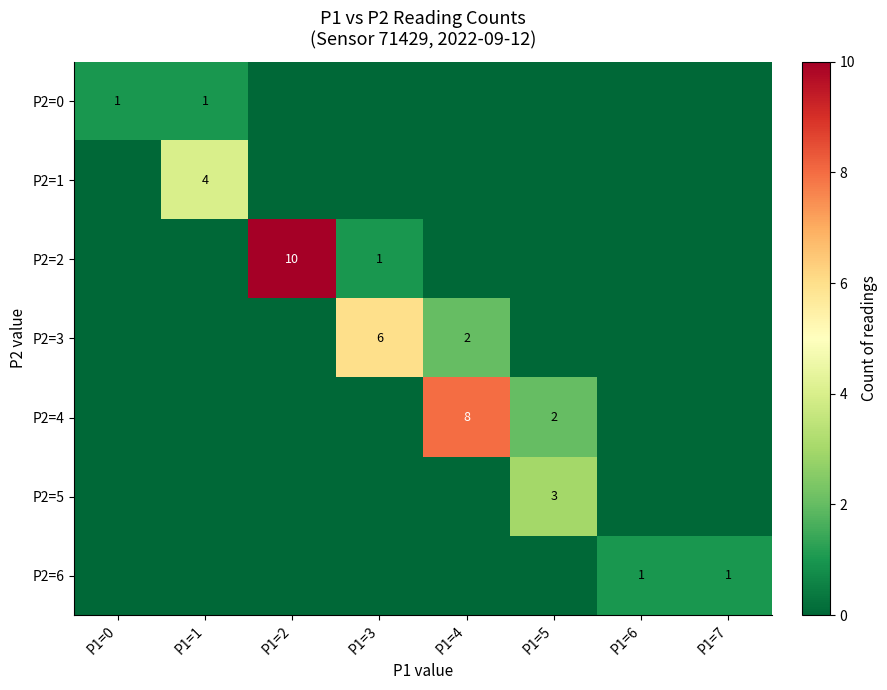

True or false: P2=1 has a value of 4 at P1=1.

True